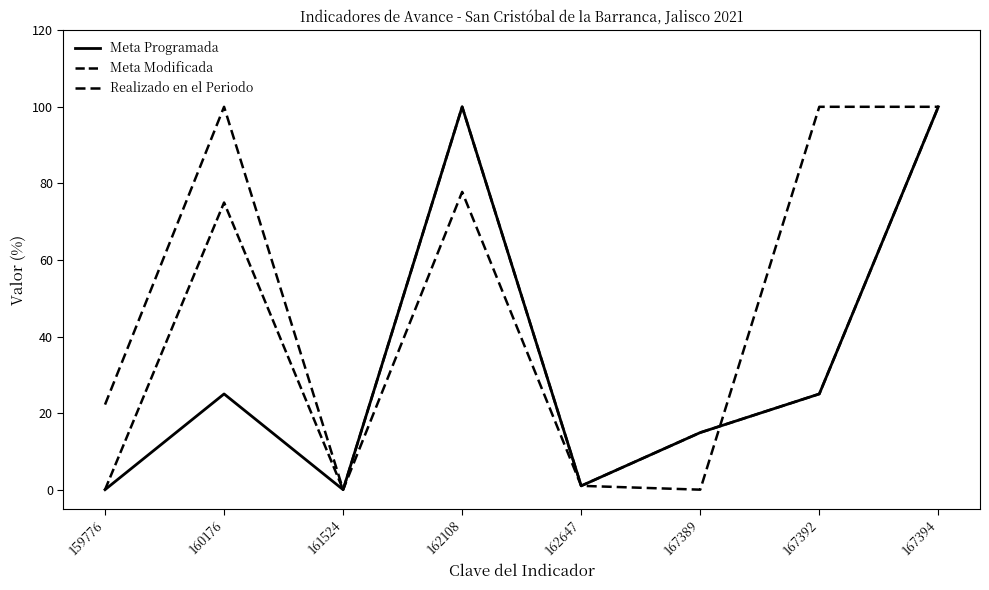

How many lines are shown in the chart?

3